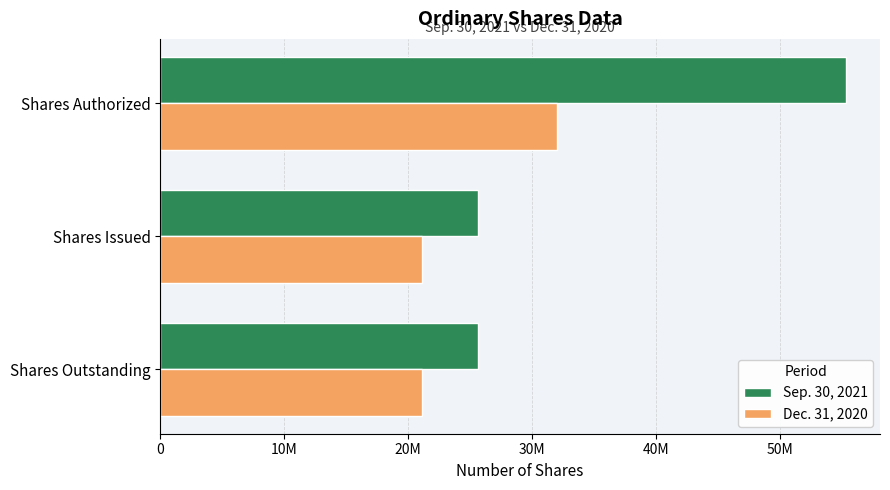

List the series in order of their overall mean, lowest first.

Dec. 31, 2020, Sep. 30, 2021